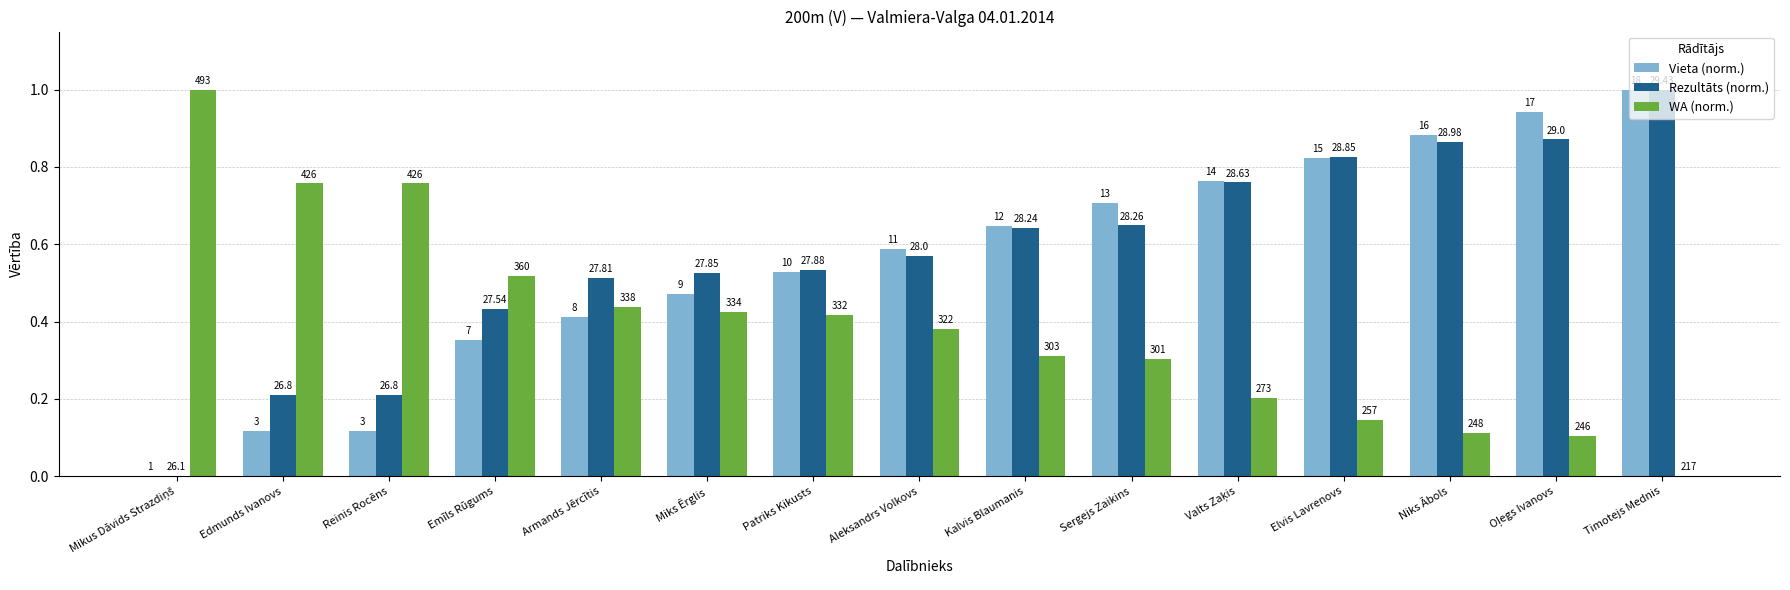

Does the chart contain stacked bars?

No